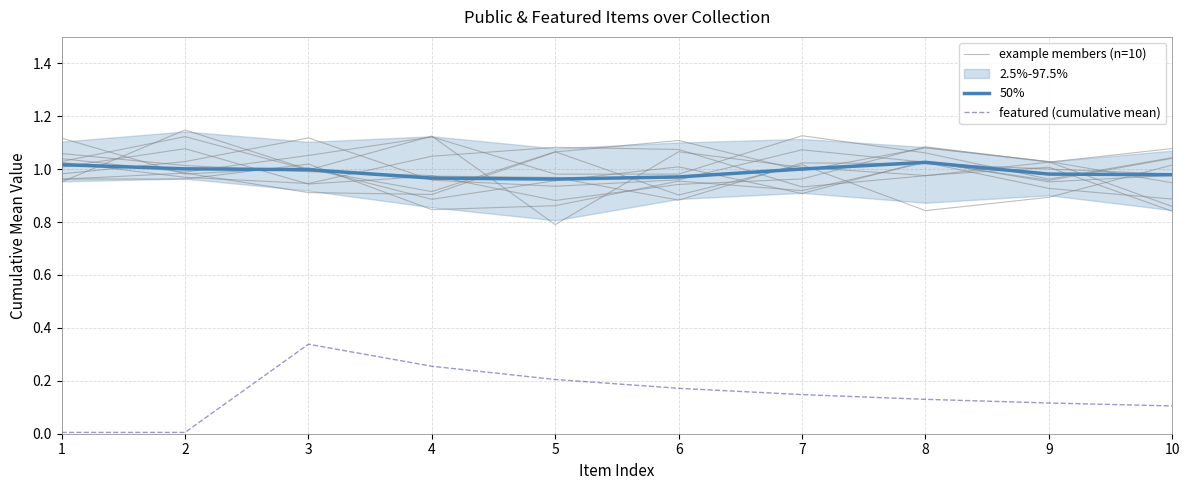

At which category is the sum across all series the highest?

3